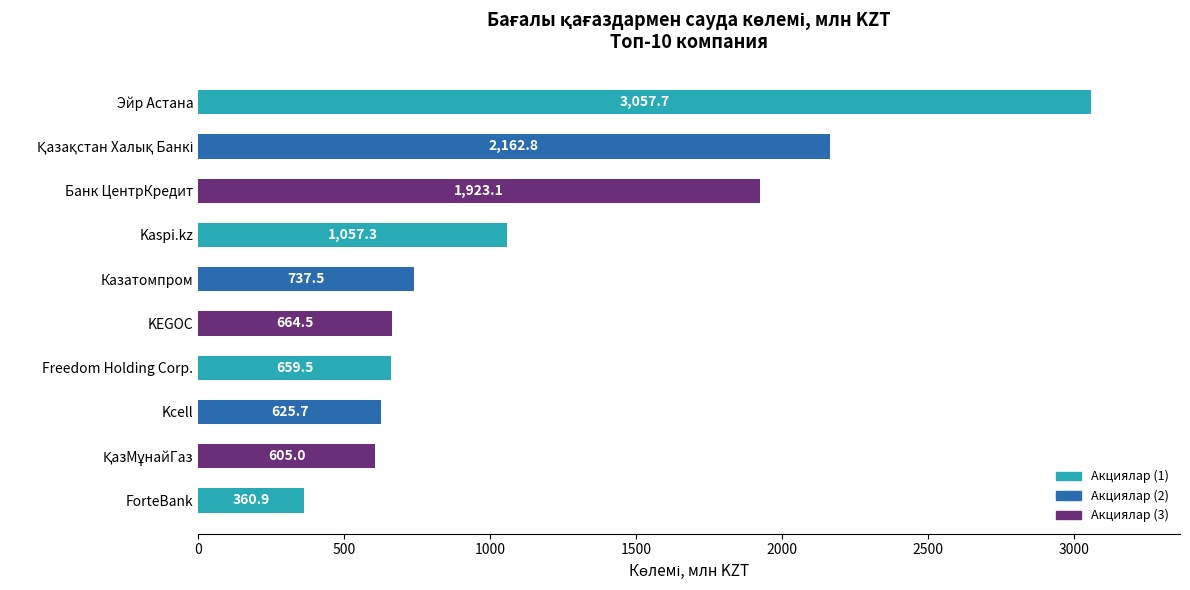

What is the approximate value at Эйр Астана?

3057.7